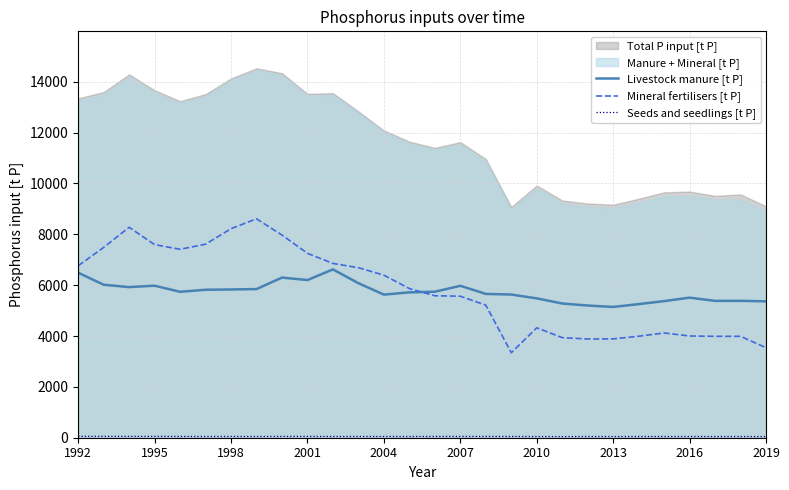

Is it true that Livestock manure [t P] equals 9466.0 at 13?

False